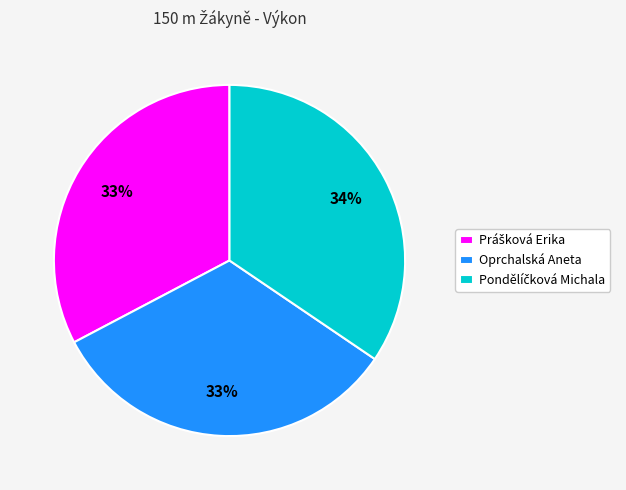

The Oprchalská Aneta slice represents 42% of the pie. True or false?

False